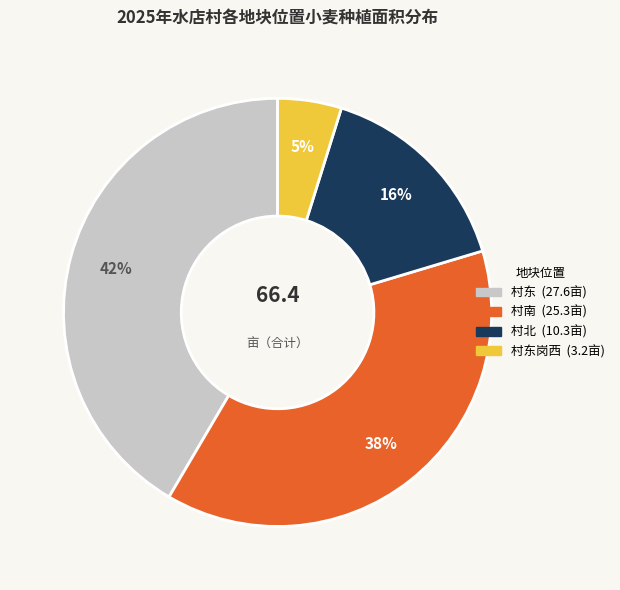

To the nearest percent, what is the average slice percentage?

25%